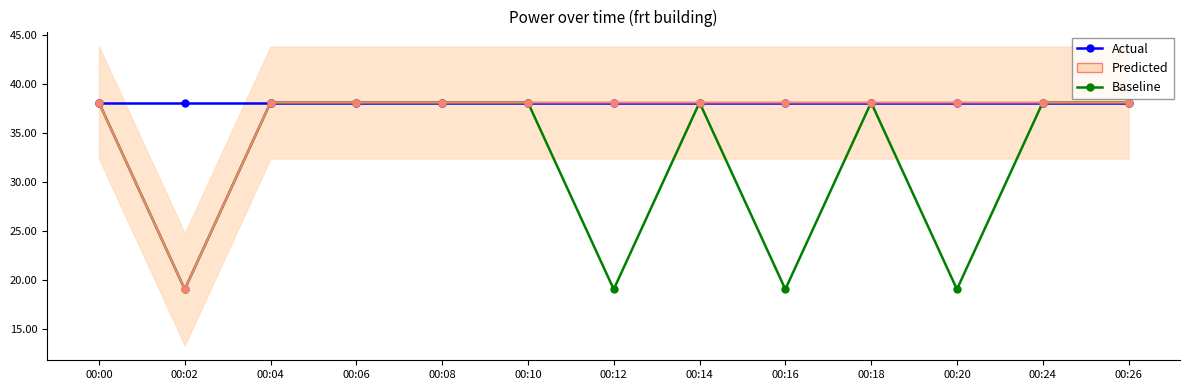

What value does the Baseline series have at 00:06?

38.1